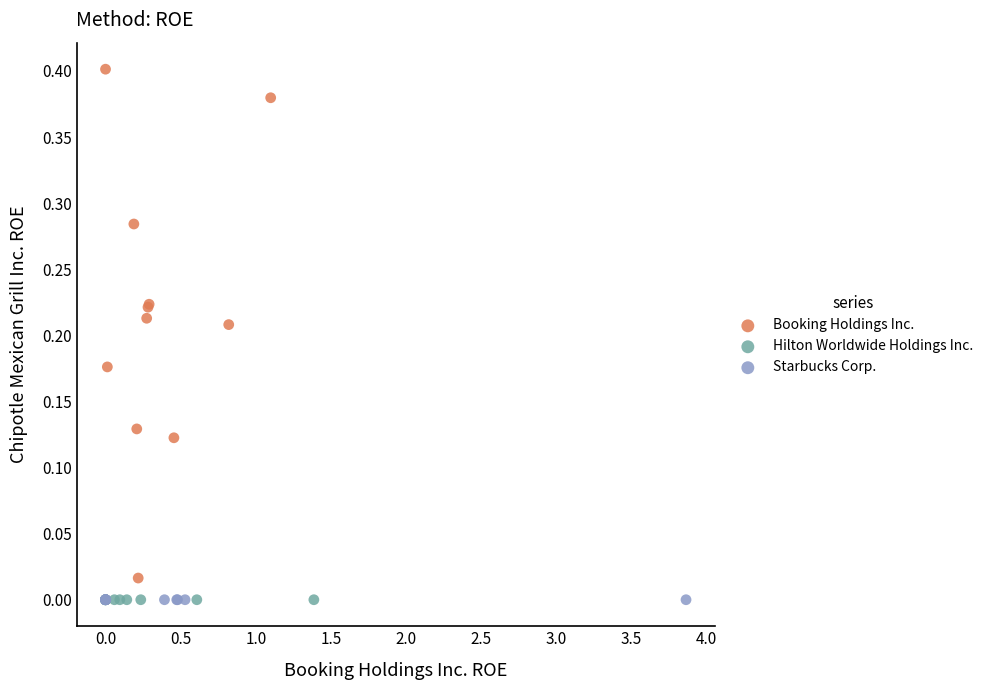

Which series reaches the maximum Y coordinate?

Booking Holdings Inc.